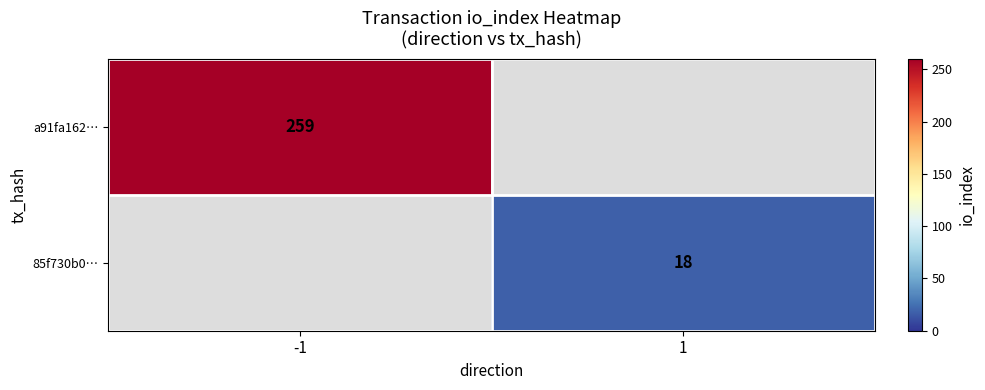

The value of 85f730b0… at 1 is 18. True or false?

True